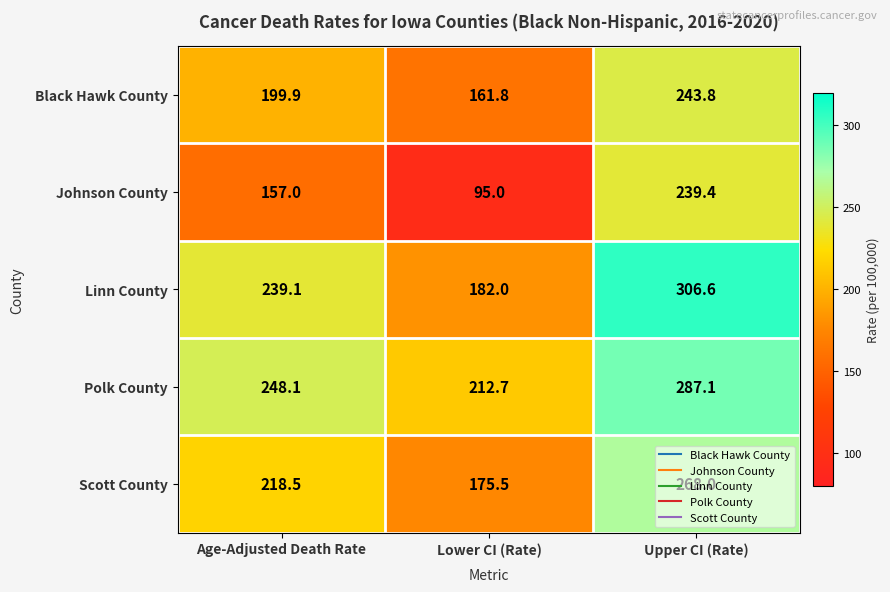

What is the difference between the maximum and second lowest values in the Polk County series?

39.0